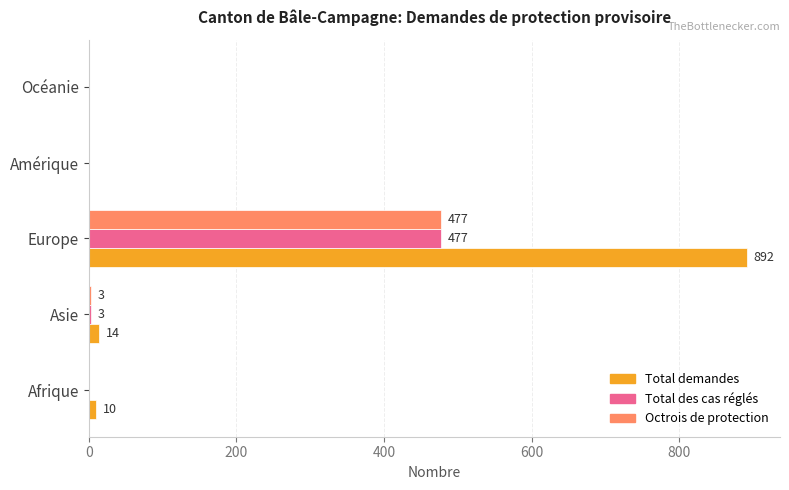

True or false: Total des cas réglés has a value of 0 at Amérique.

True